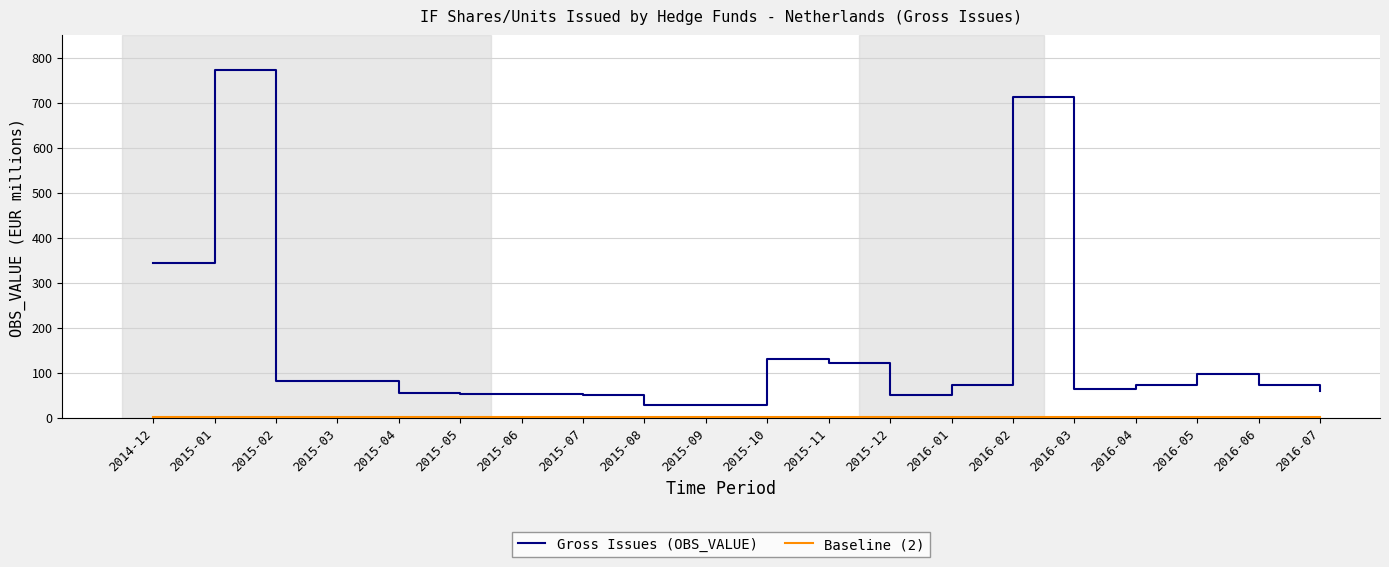

At which category is the sum across all series the highest?

2015-01